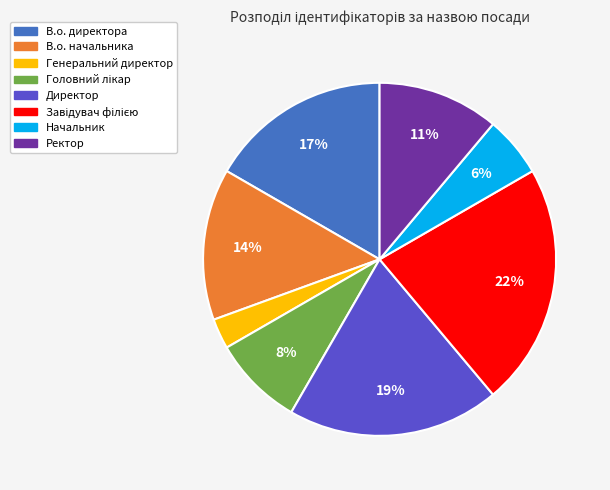

What percentage is the Начальник slice, to the nearest percent?

6%